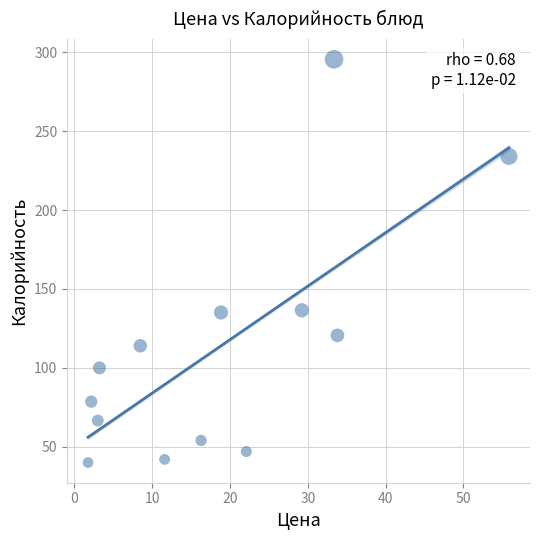

What is the range of X values (max minus min)?

54.1